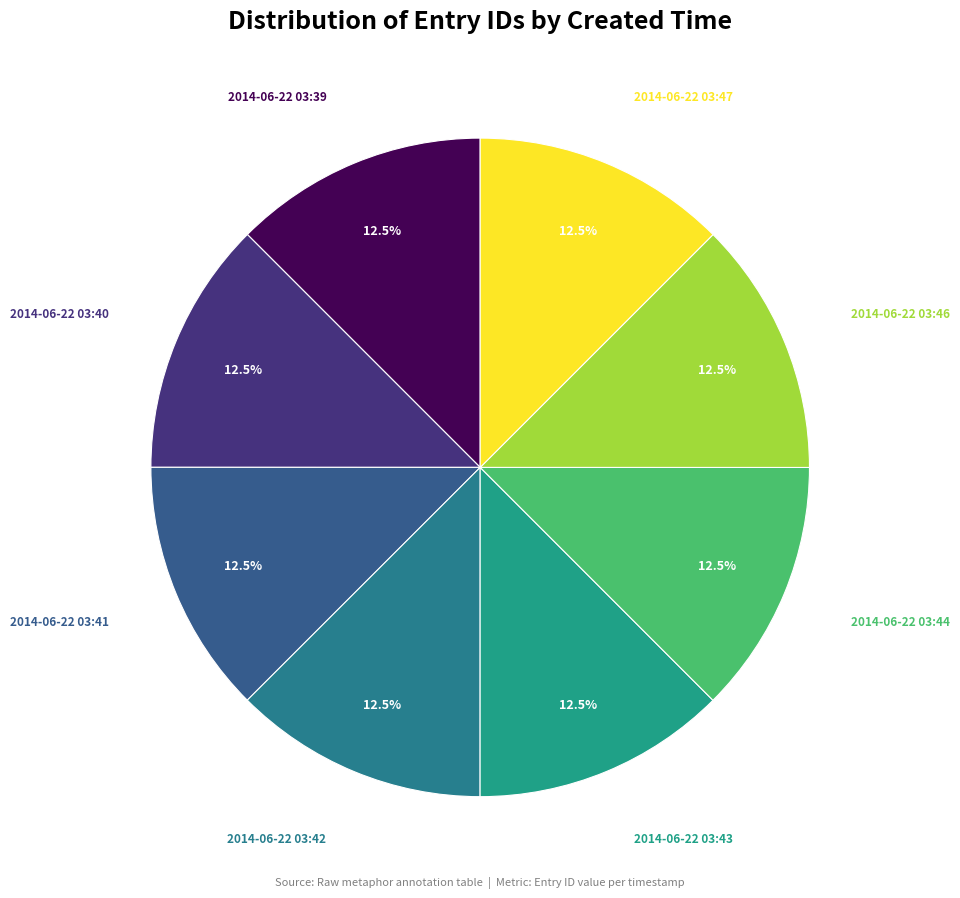

Is there a majority slice in this chart?

No